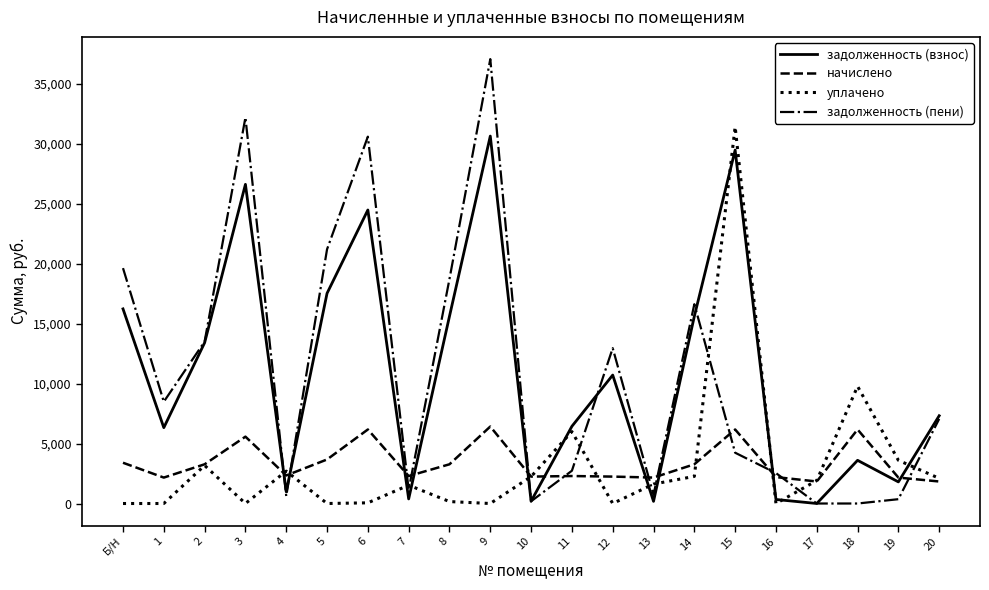

What is the spread (max minus min) of values at Б/Н?

19644.0